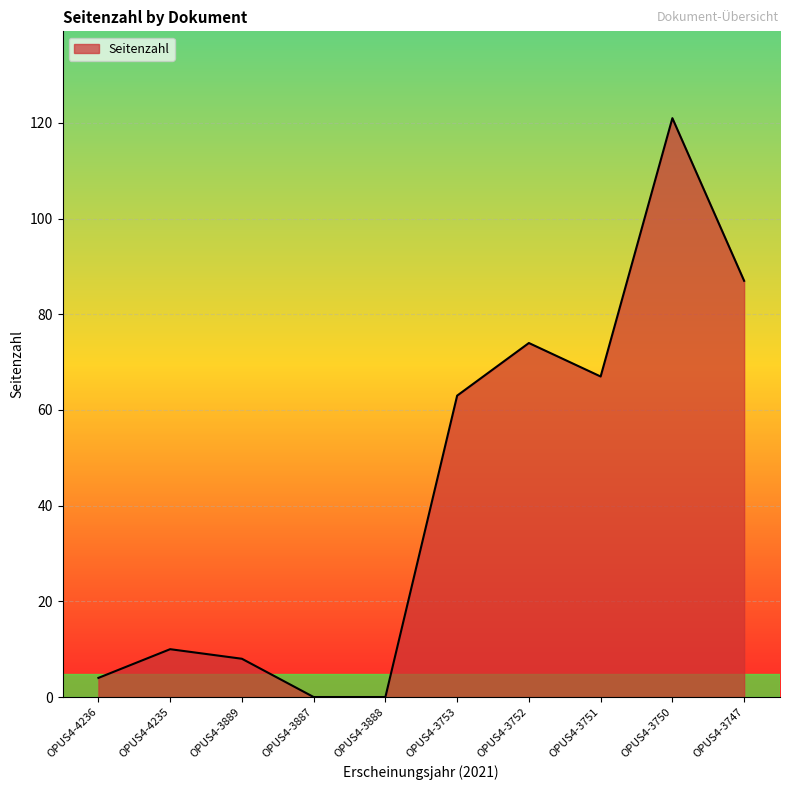

Which label corresponds to the largest value in the chart?

OPUS4-3750